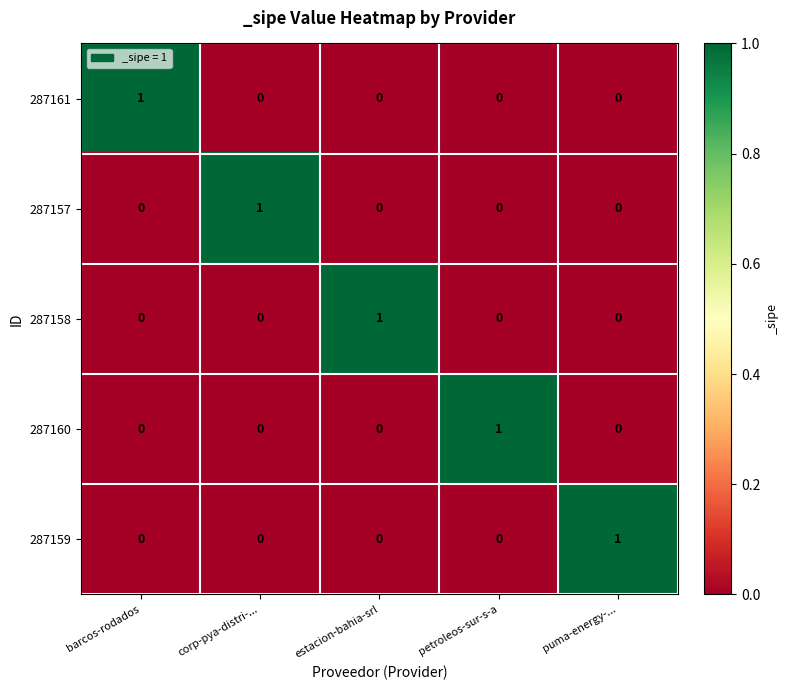

The 287161 series shows 0 at puma-energy-.... True or false?

True